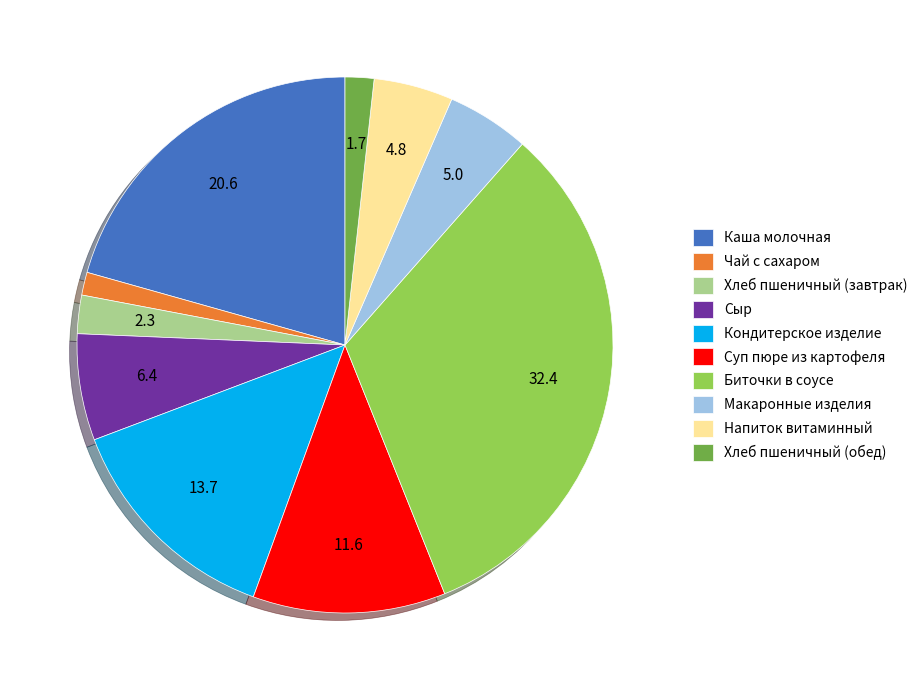

What is the largest slice in the pie chart?

Биточки в соусе